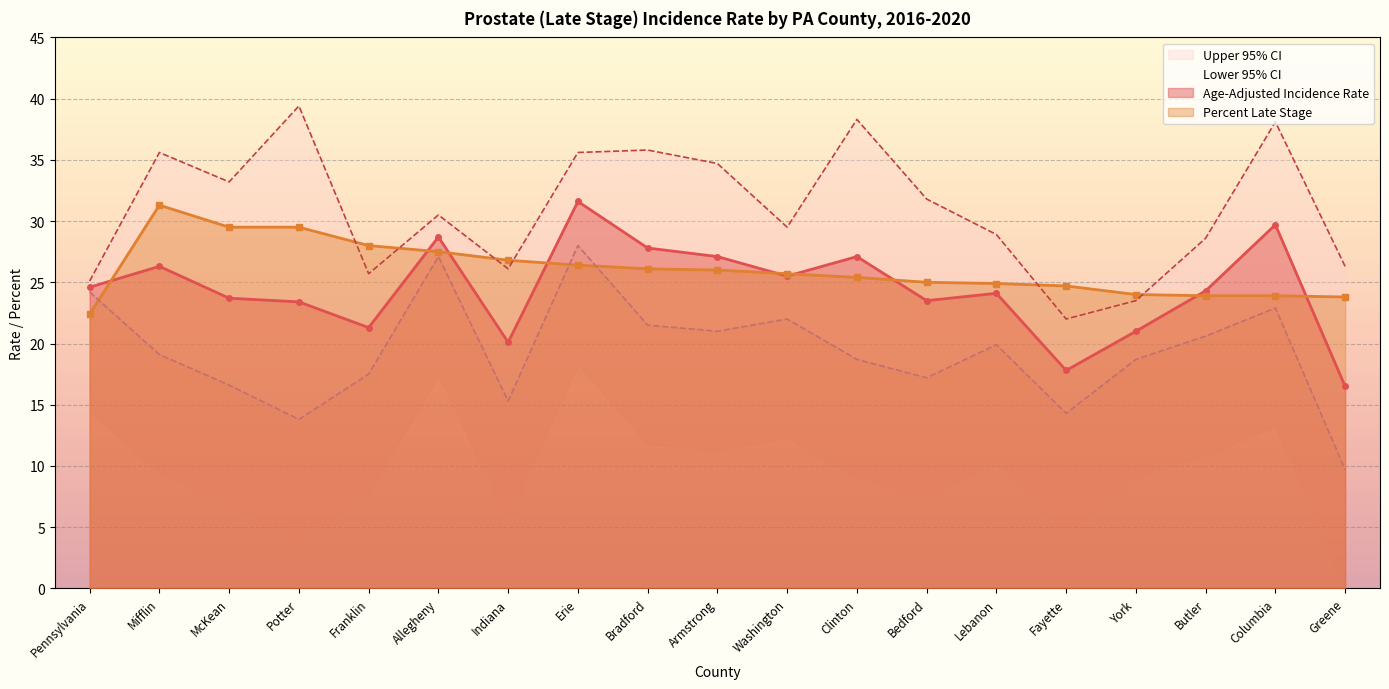

In Age-Adjusted Incidence Rate, how many points are lower than both neighbors (excluding endpoints)?

5